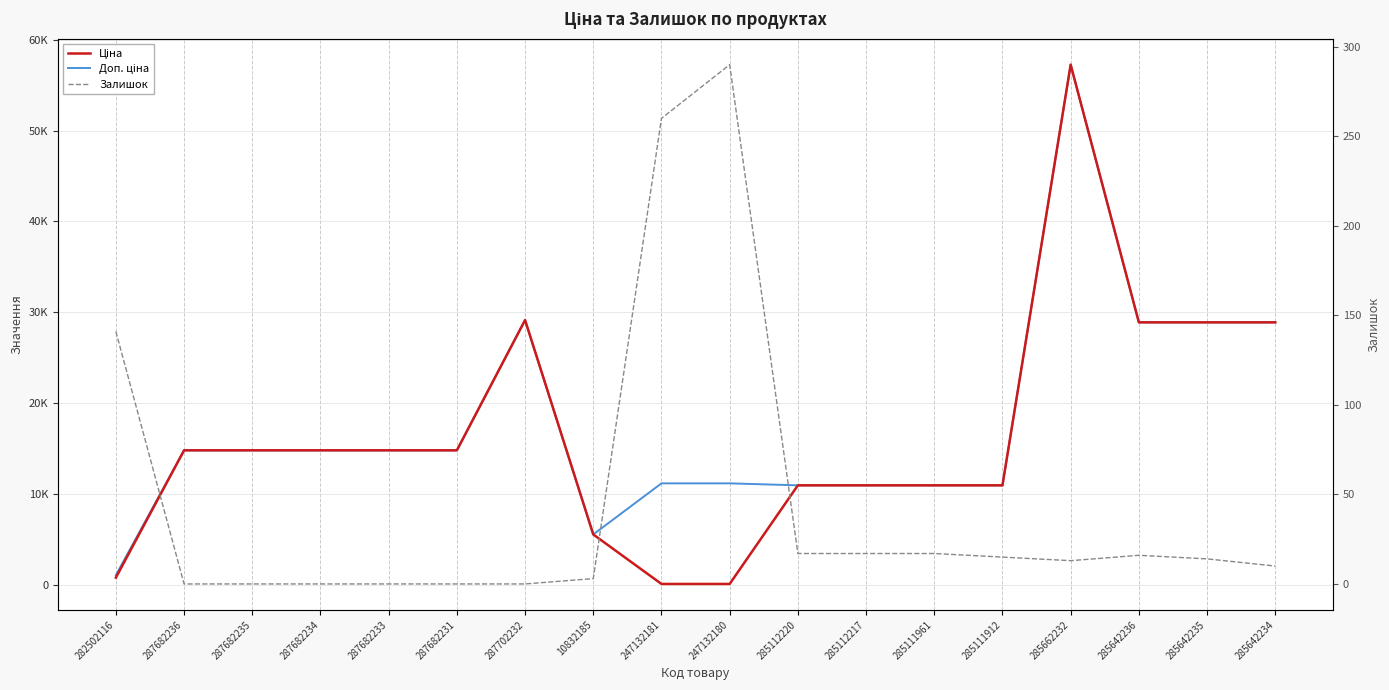

Where is the first local maximum for Доп. ціна?

287702232